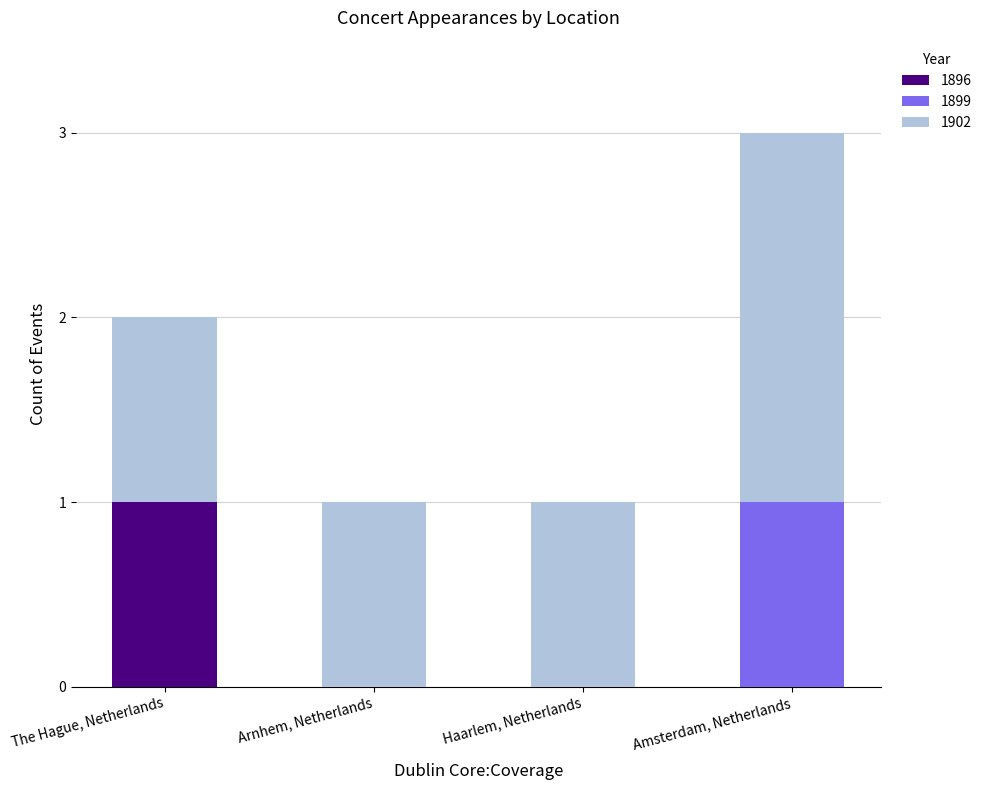

At which category is the sum across all series the highest?

Amsterdam, Netherlands